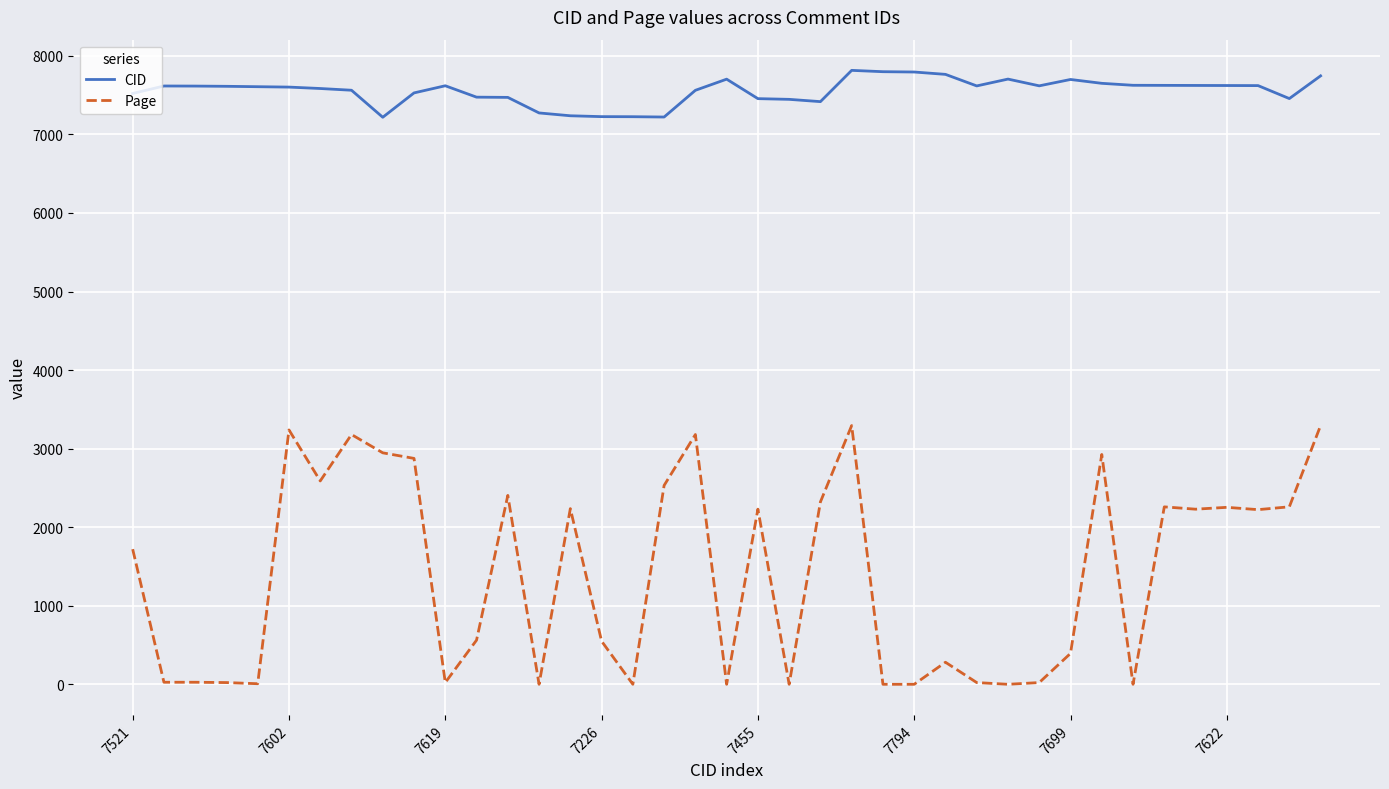

Rank the series by their average value, from highest to lowest.

CID, Page